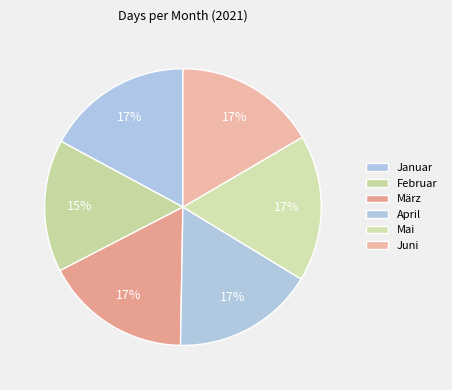

Is Februar the majority of the pie?

No